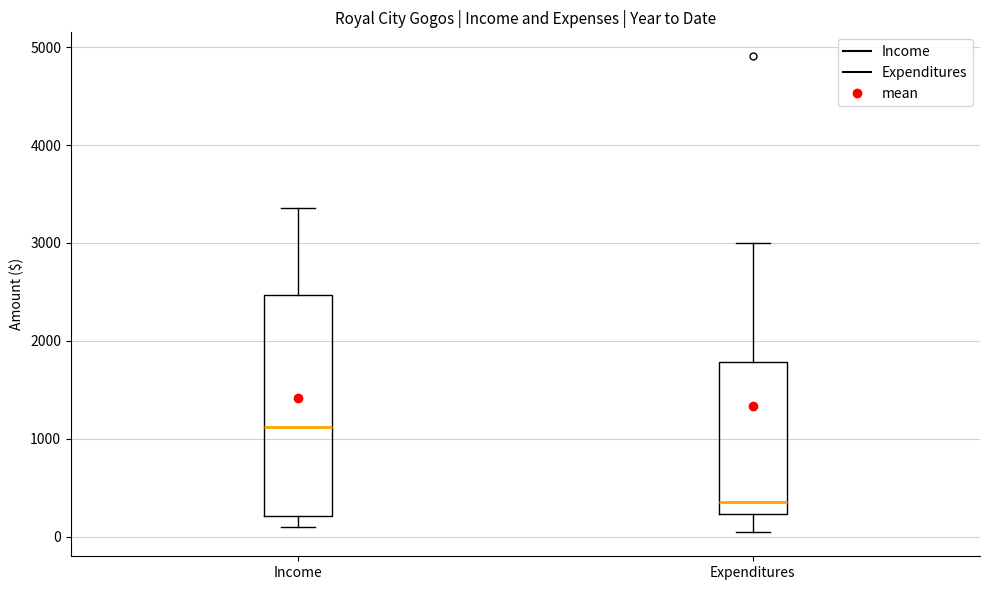

Reading left to right, transcribe this box plot: for each box, give where its median line is, the range the box spans, and where its two whiskers end, as read against the y-axis. The values are not printed on the chart, so give them approximately, as read against the axis.

Income: median 1100, box 200 to 2500, whiskers 100 to 3400
Expenditures: median 400, box 200 to 1800, whiskers 0 to 3000